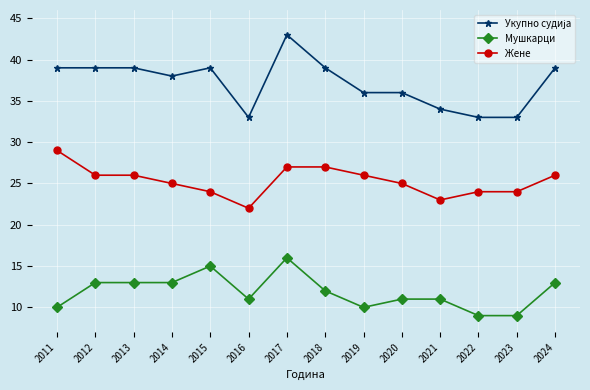

What is the total value across all series at 2011?

78